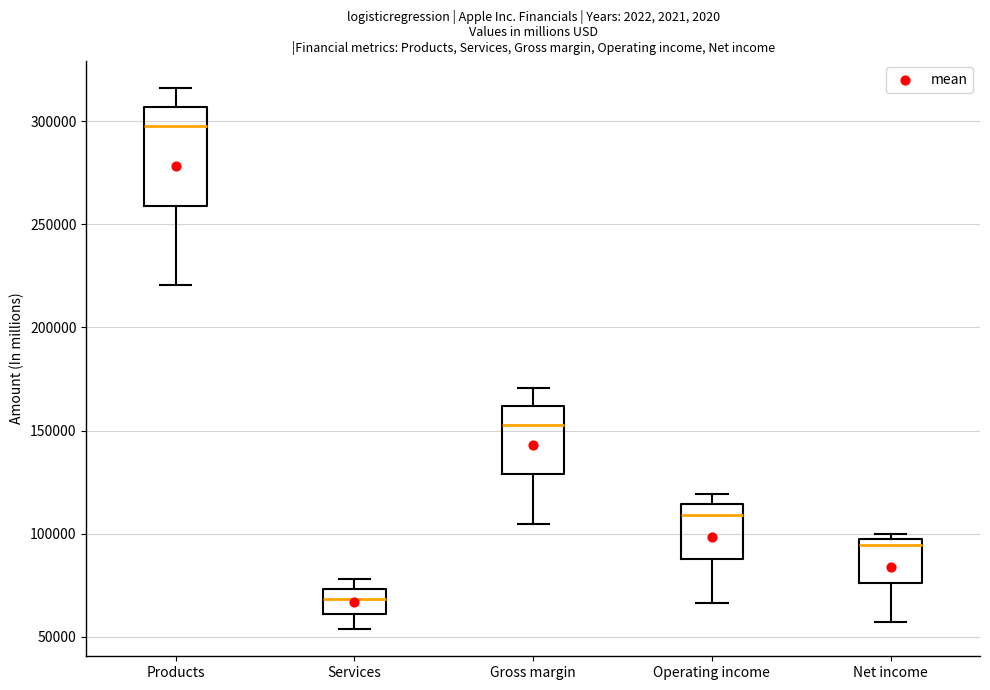

Comparing the boxes themselves (not the whiskers), which one is the tallest?

Products